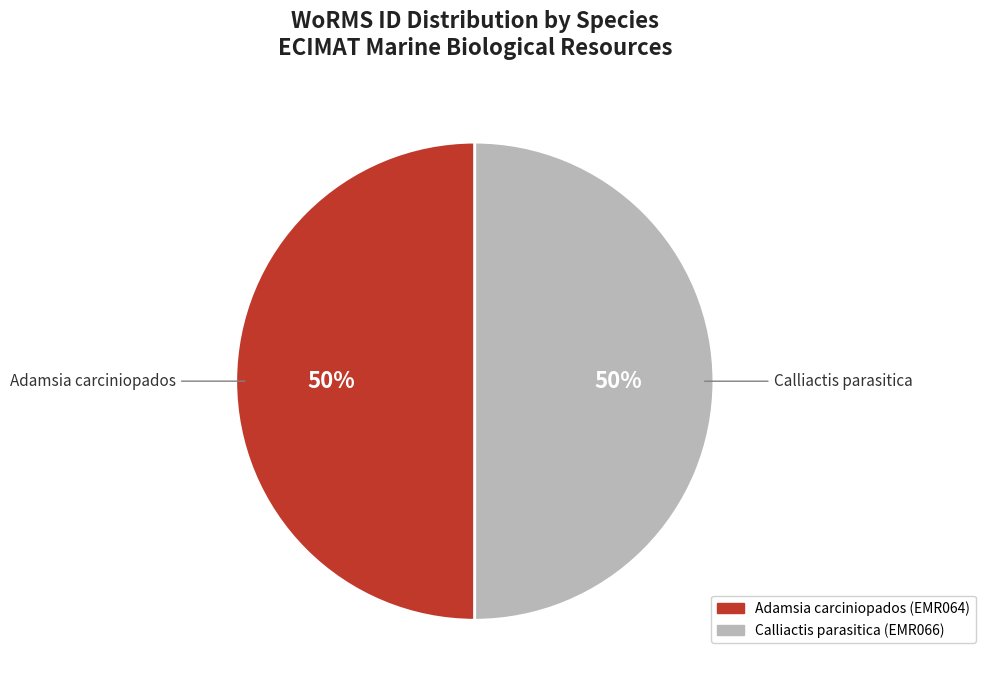

To the nearest percent, what is the combined percentage of Adamsia carciniopados (EMR064) and Calliactis parasitica (EMR066)?

100%